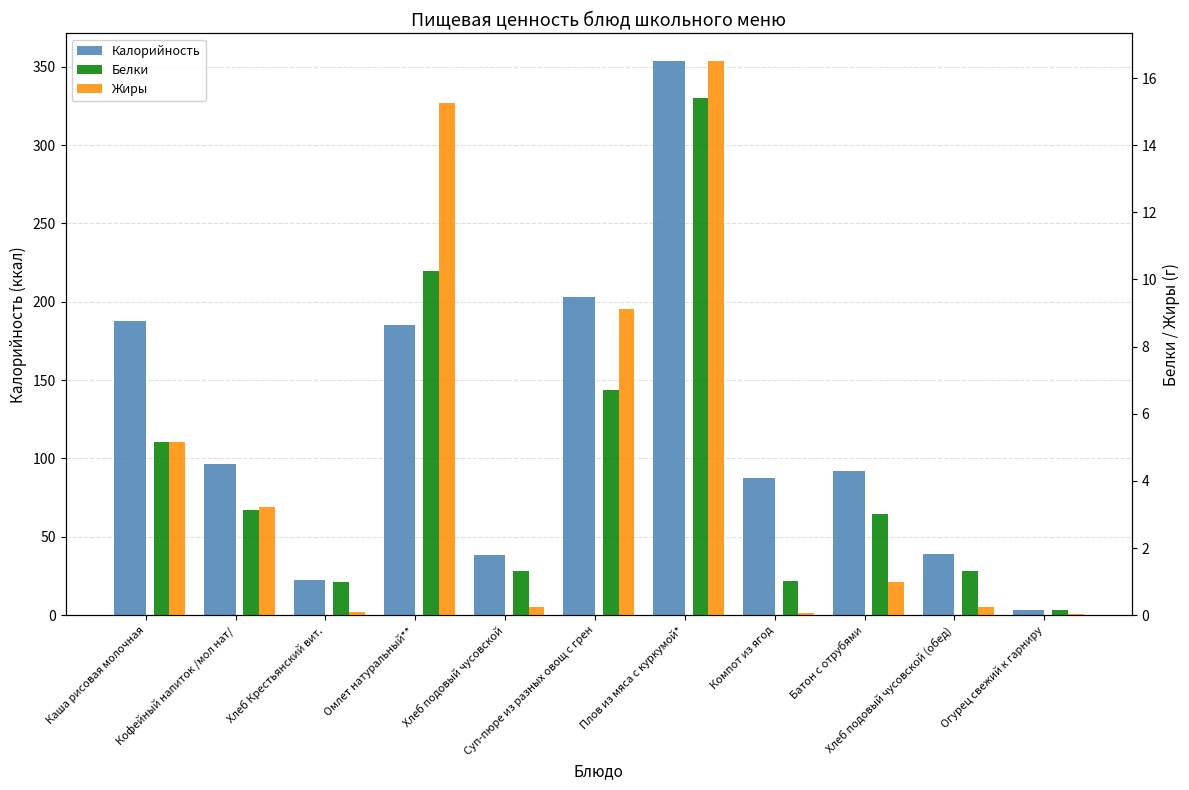

How many values in the Калорийность series are below 92?

5